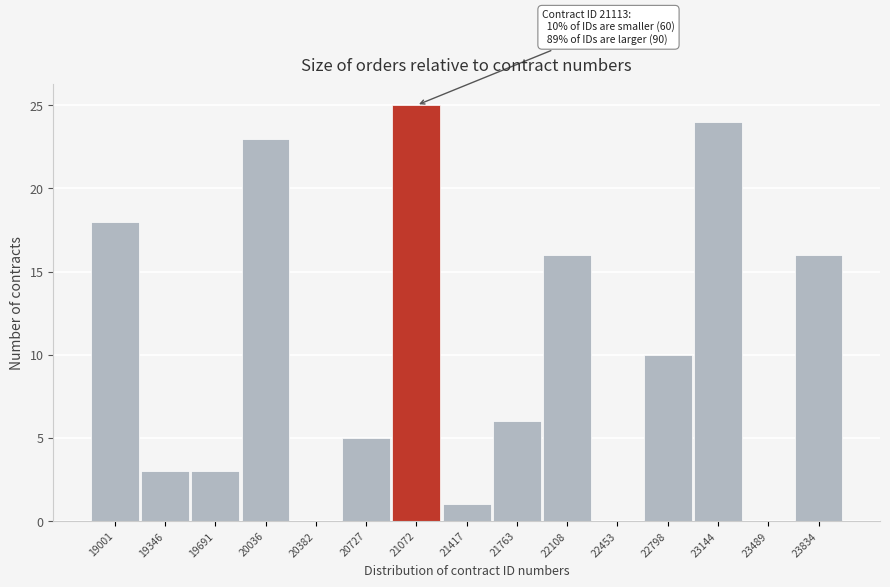

Reading right to left, what are all the values shown in this chart?

23834=16	23489=0	23144=24	22798=10	22453=0	22108=16	21763=6	21417=1	21072=25	20727=5	20382=0	20036=23	19691=3	19346=3	19001=18